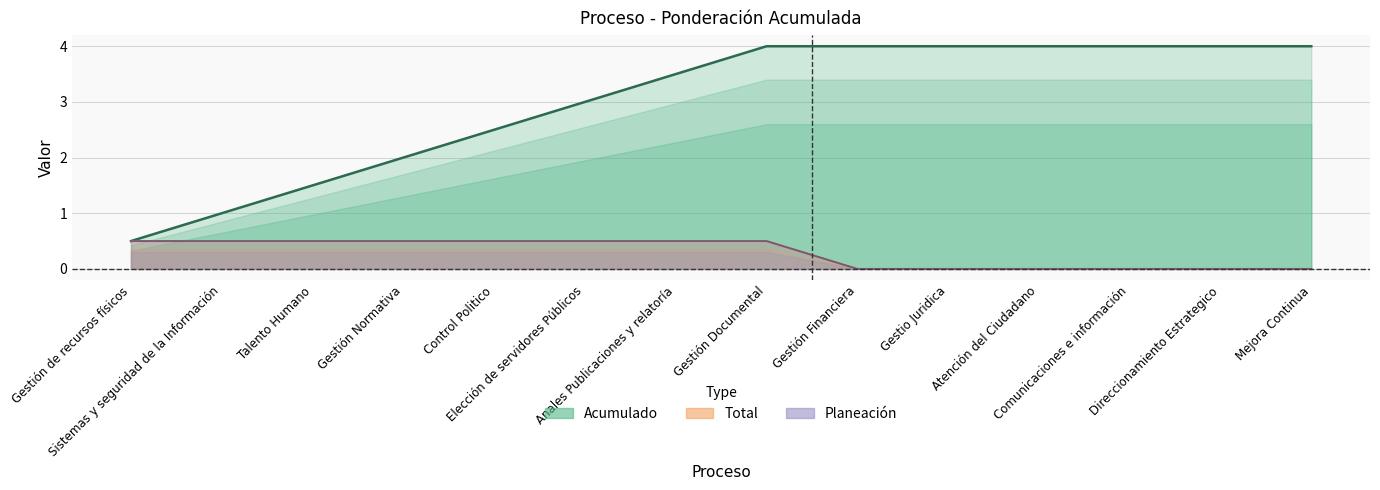

Is the value of Total at Direccionamiento Estrategico greater than the value of Planeación at Gestio Juridica?

No